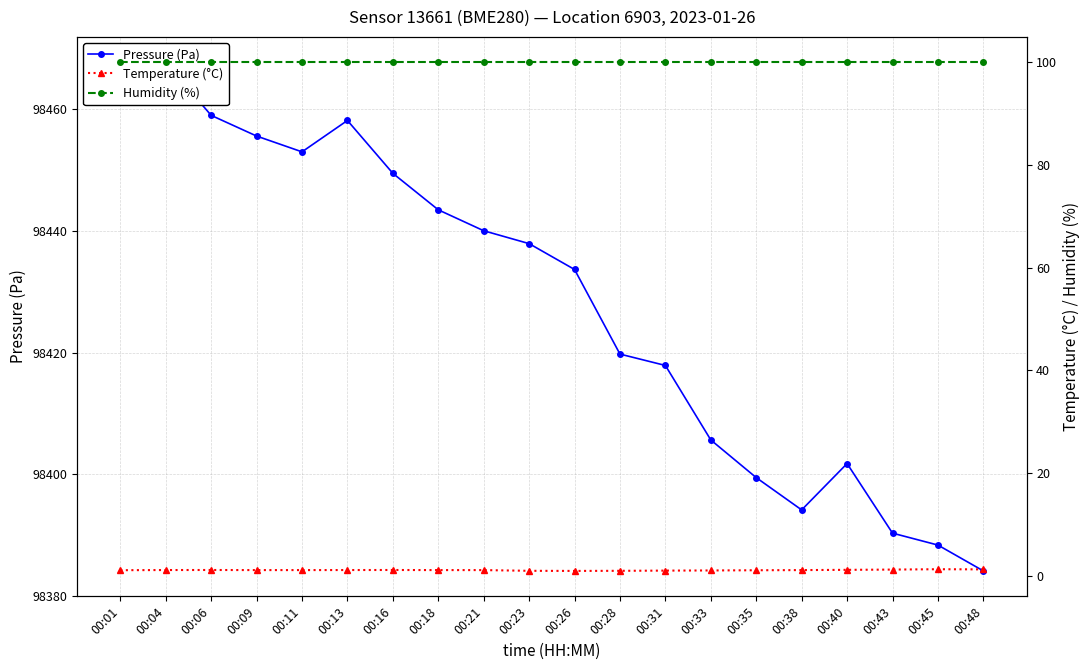

What is the value of the Humidity (%) point at the 4th from the left?

100.0